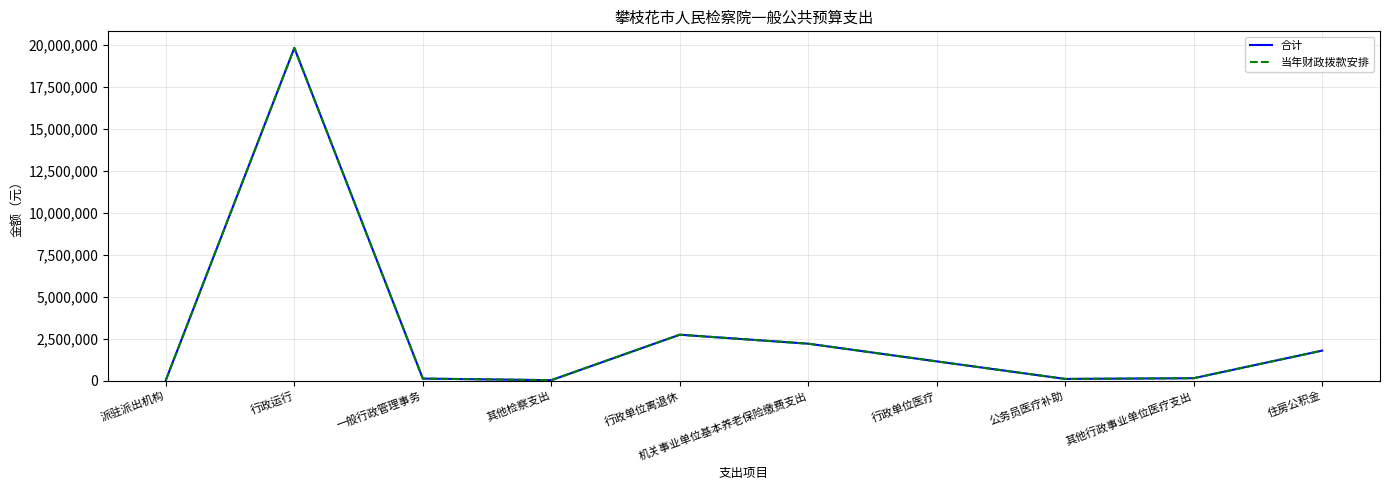

At 行政单位医疗, list the series in order from smallest to largest.

合计, 当年财政拨款安排